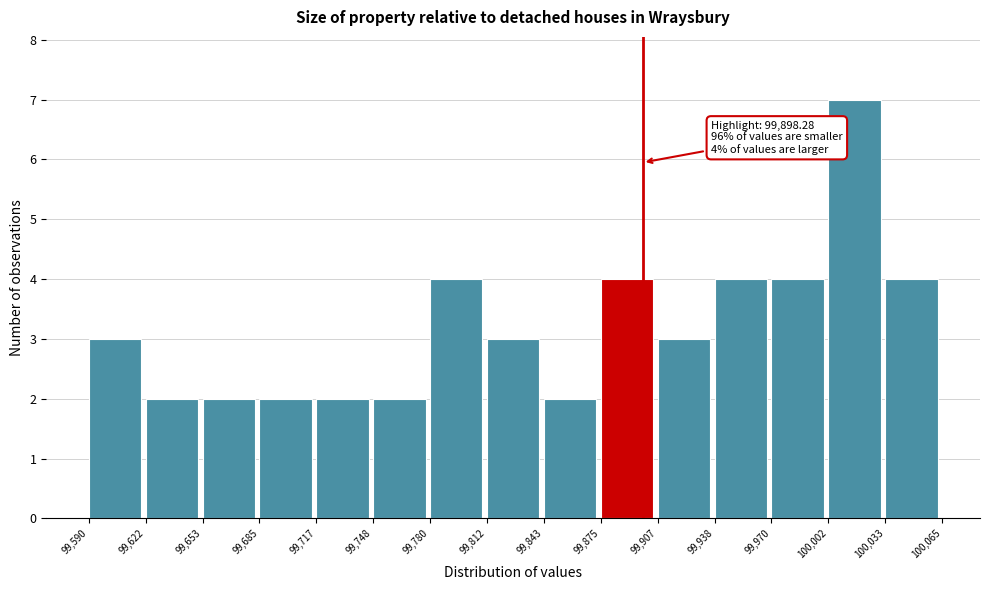

Which range on the x-axis has the tallest bar?

100,002 to 100,033